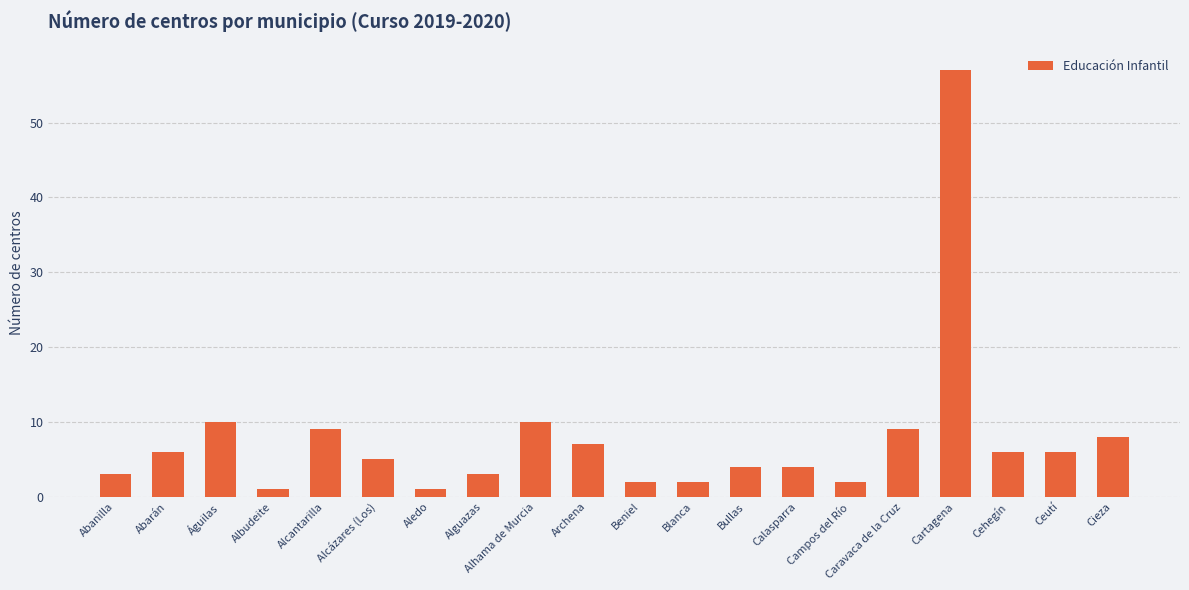

How many categories are shown in the chart?

20